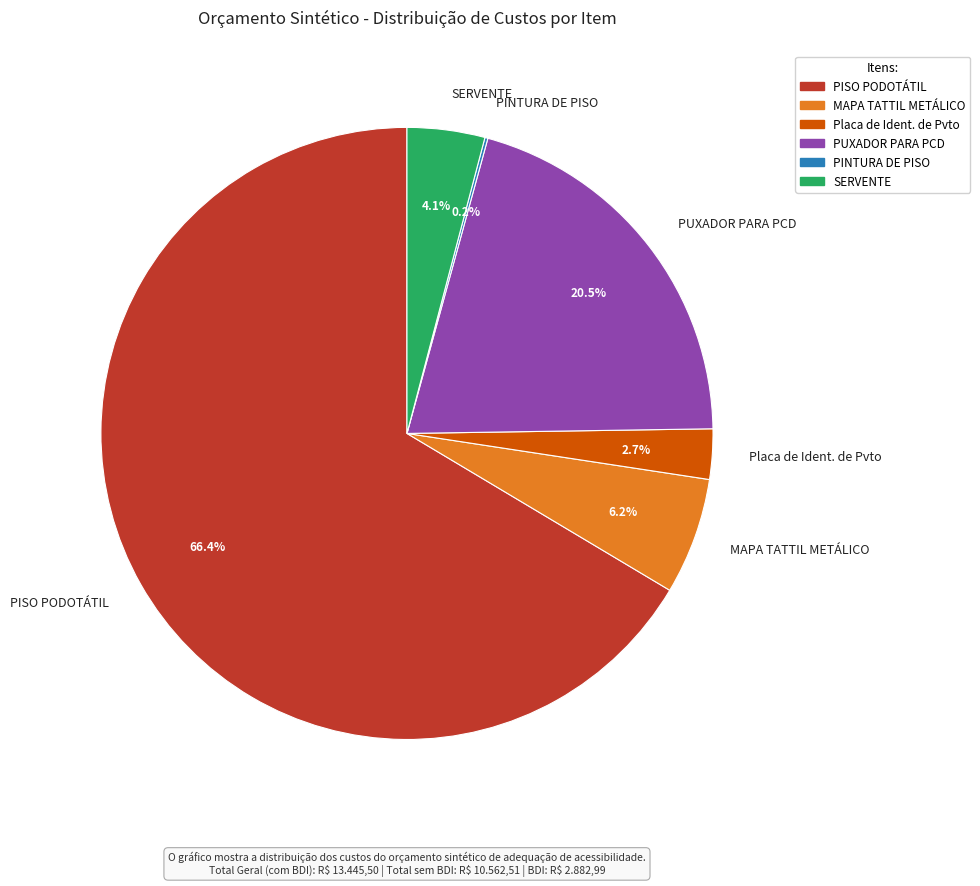

What percentage is the Placa de Ident. de Pvto slice, to the nearest percent?

3%